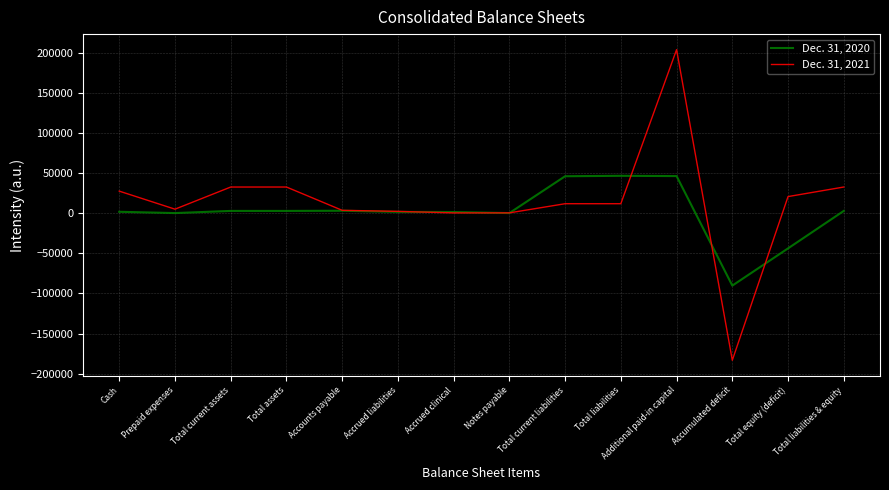

The Dec. 31, 2021 series shows 8746 at Cash. True or false?

False